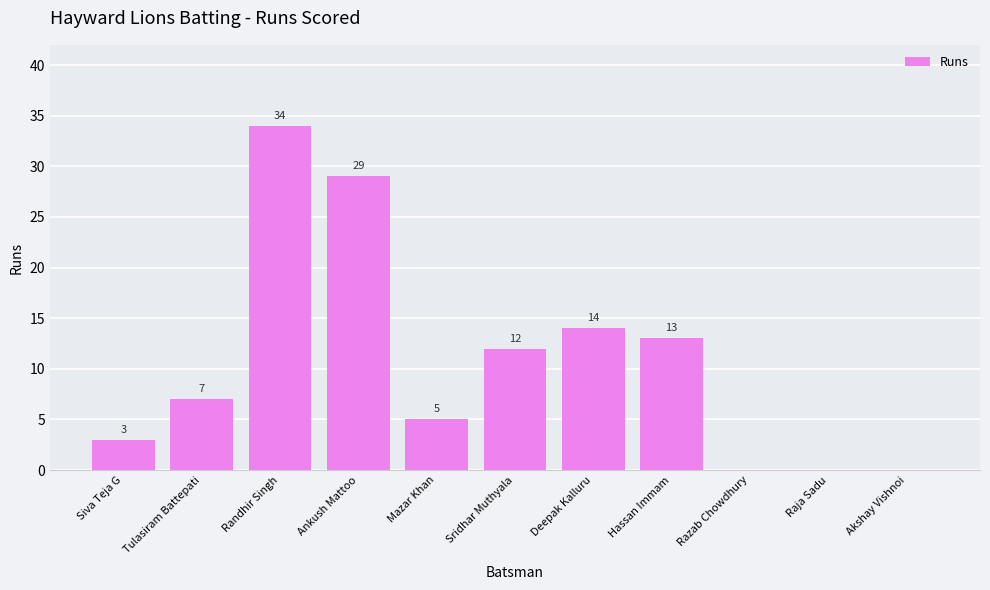

Where is the data nearest to the value 17?

Deepak Kalluru